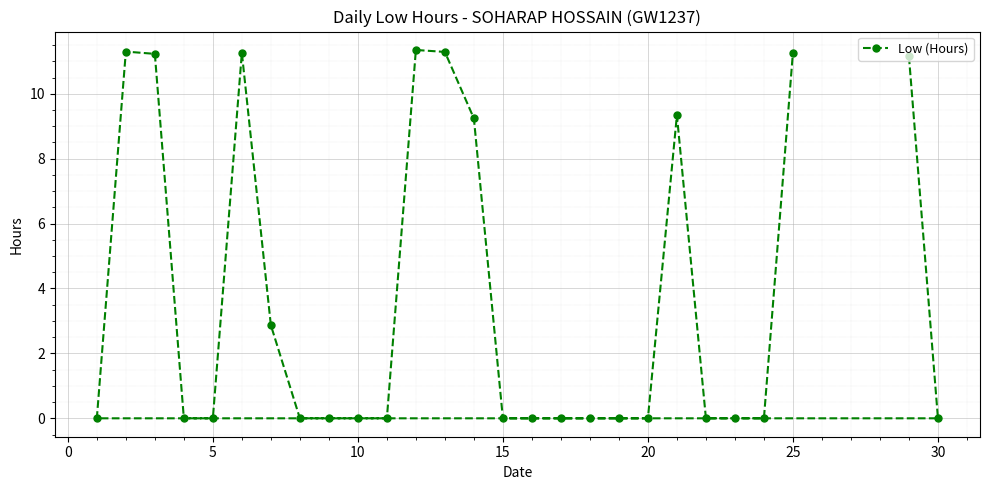

True or false: the data shows 5.7 at 20.

False